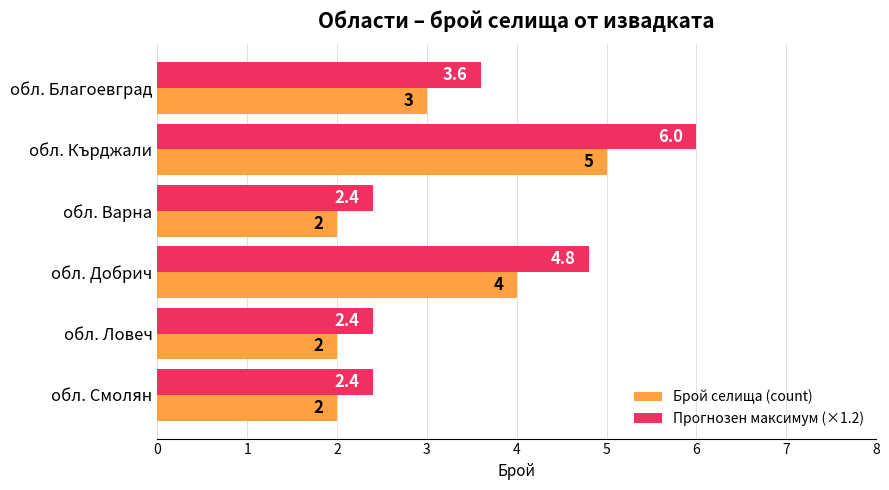

What is the smallest value displayed?

2.0